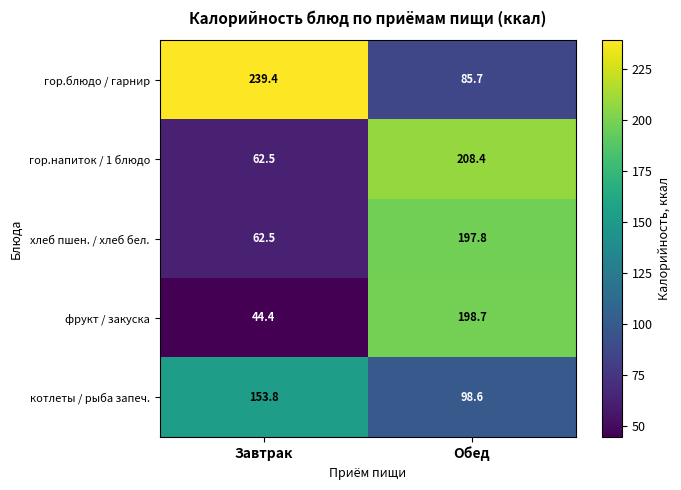

Is it true that котлеты / рыба запеч. equals 163.6 at Обед?

False